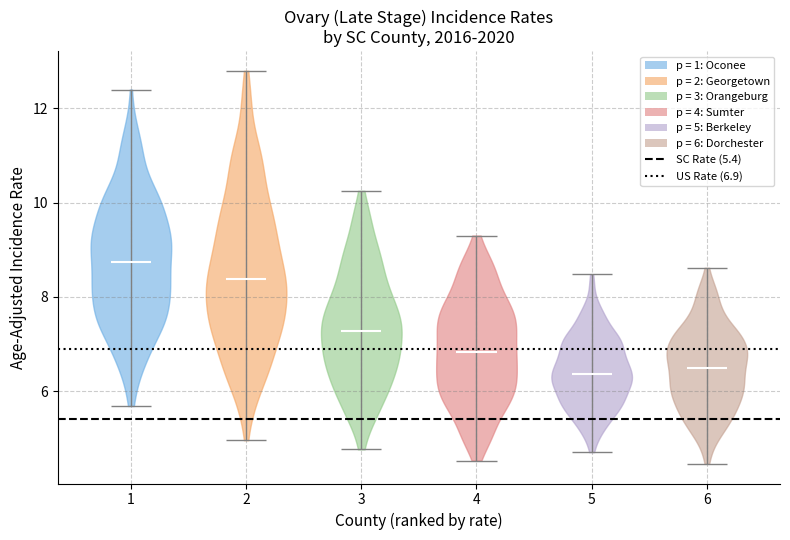

What is the highest point the violin at x = 1 reaches on the y-axis? The values are not printed on the chart, so give them approximately, as read against the axis.

12.4